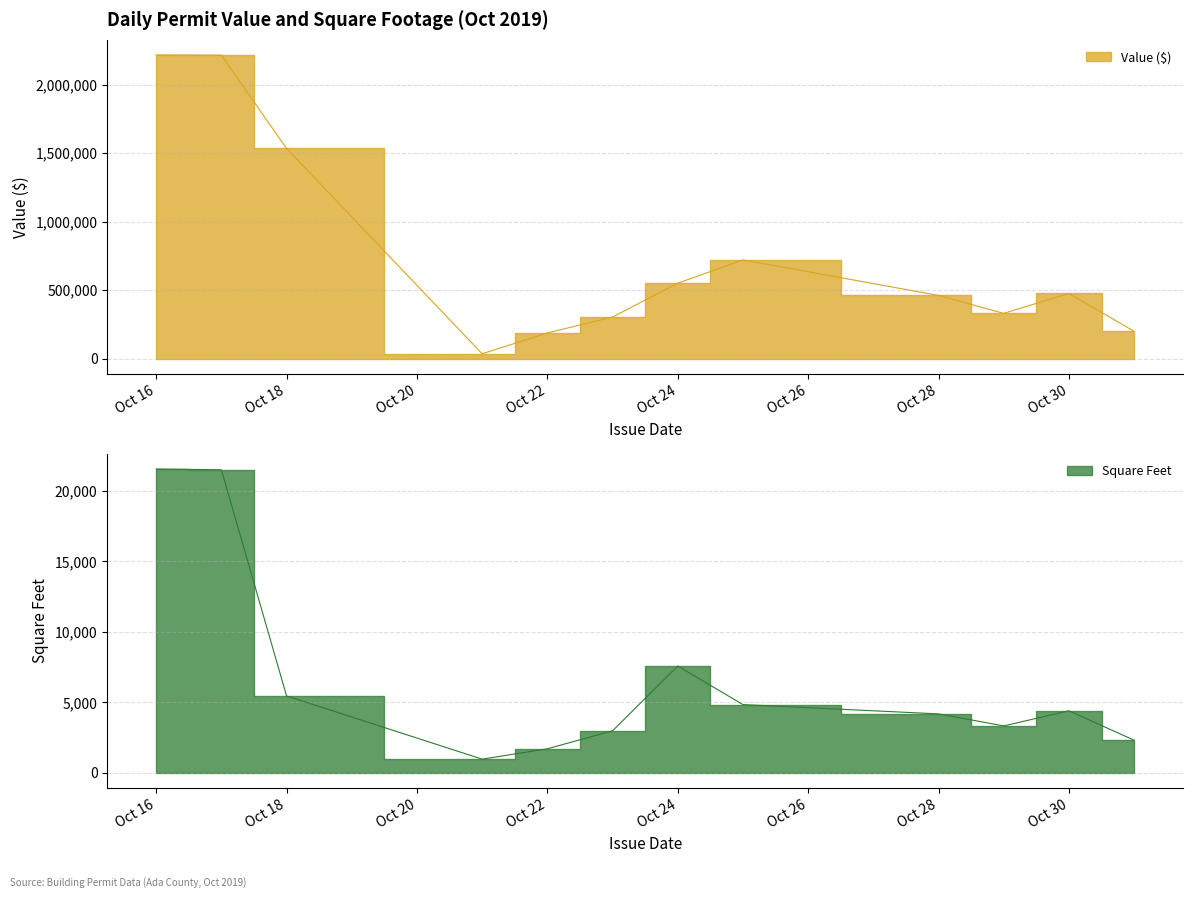

True or false: Value has more than 0 points higher than both neighbors.

True